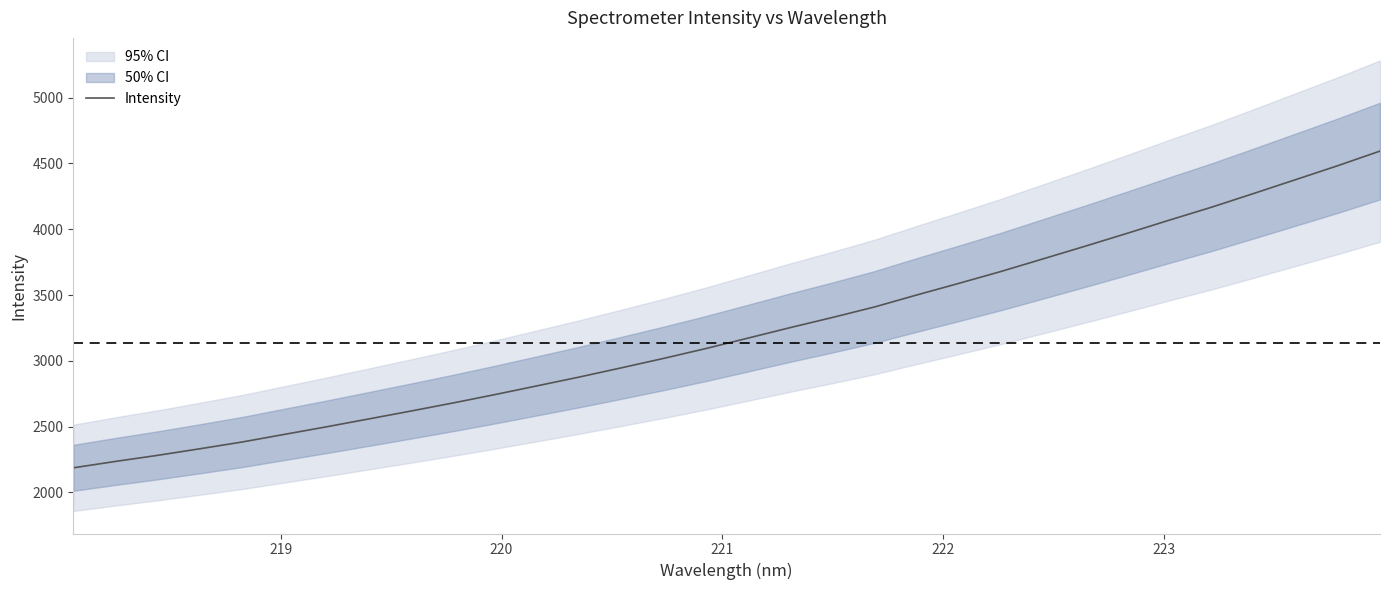

What is the minimum value for Intensity?

2186.5